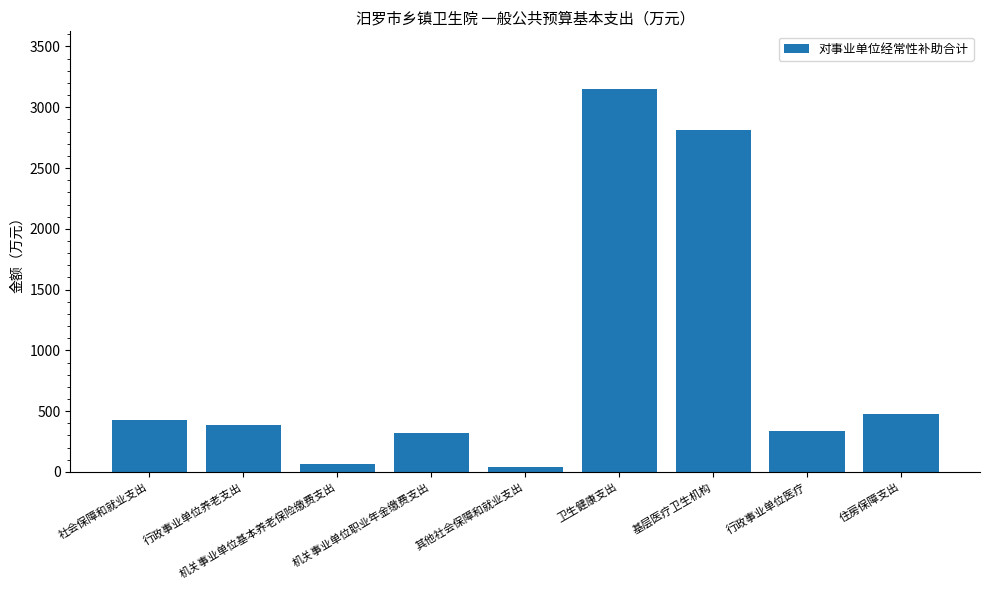

What is the difference between the second highest and minimum values?

2773.3